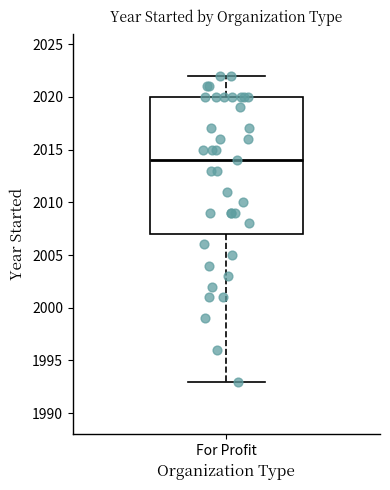

Read this box plot against the y-axis: the position of the median line, the range covered by the box, and the ends of both whiskers. The values are not printed on the chart, so give them approximately, as read against the axis.

median 2014, box 2007 to 2020, whiskers 1993 to 2022